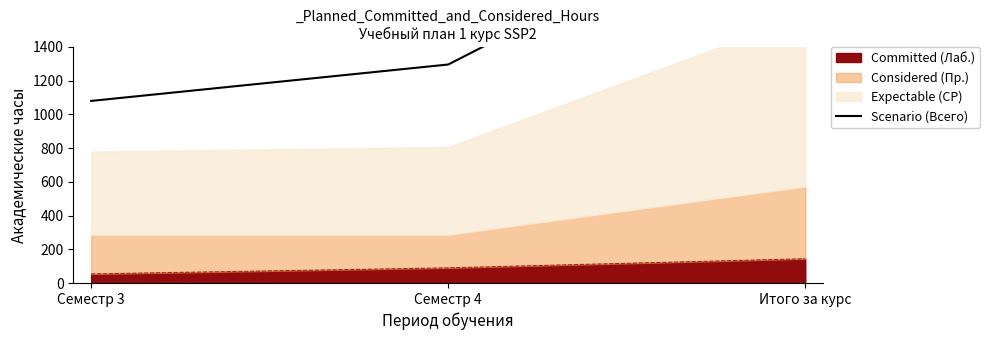

What is the average value?

1584